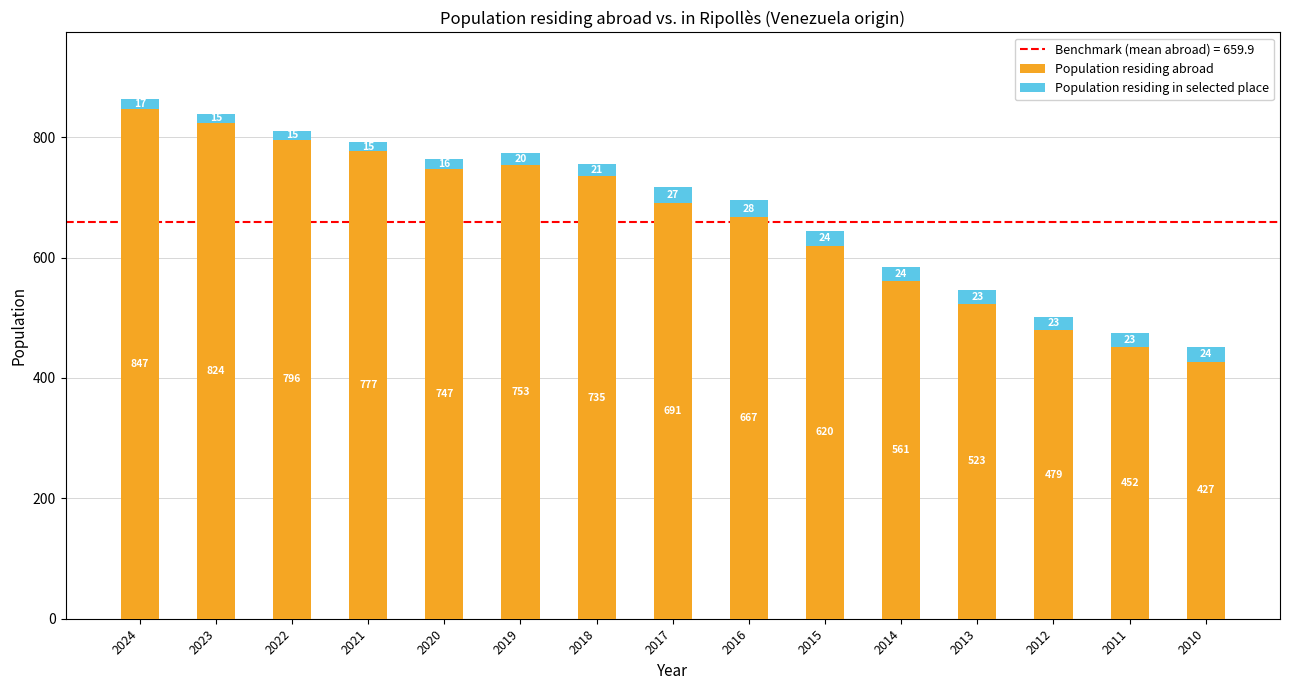

Rank the categories by Population residing abroad value from highest to lowest.

2024, 2023, 2022, 2021, 2019, 2020, 2018, 2017, 2016, 2015, 2014, 2013, 2012, 2011, 2010